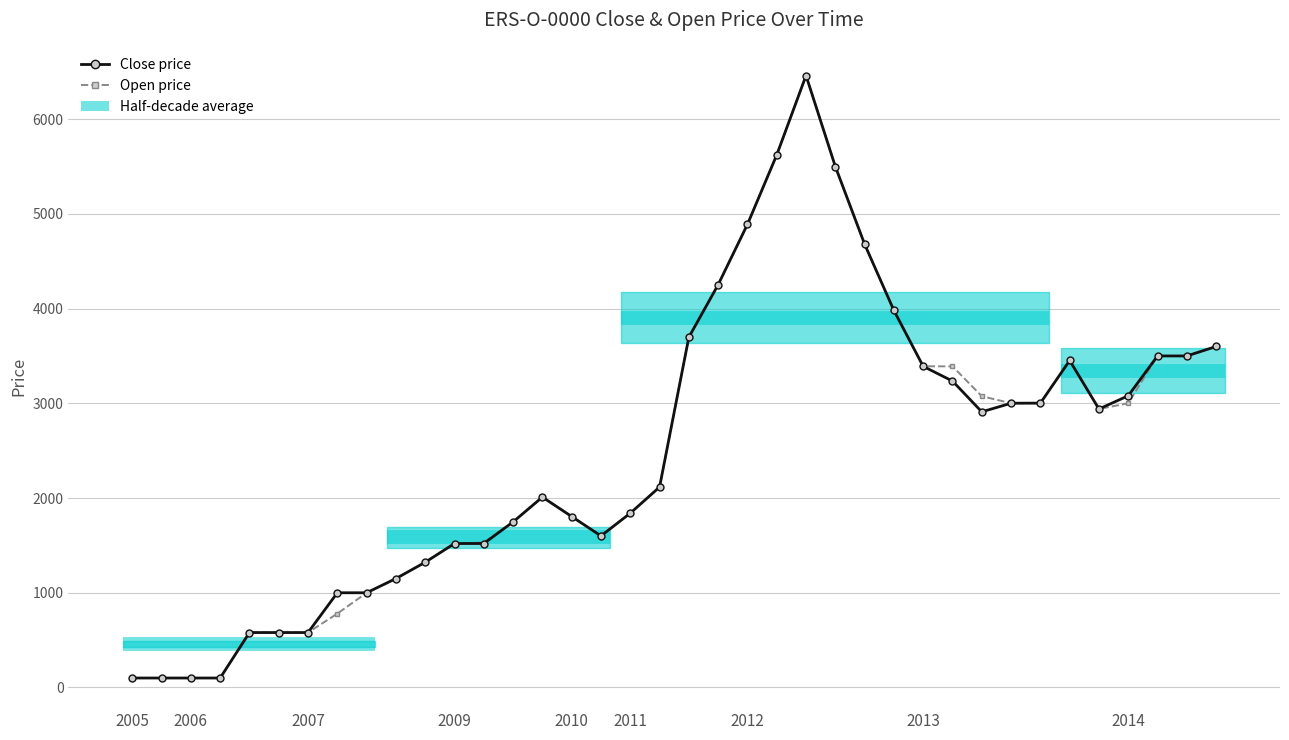

What position from the left is 28?

29